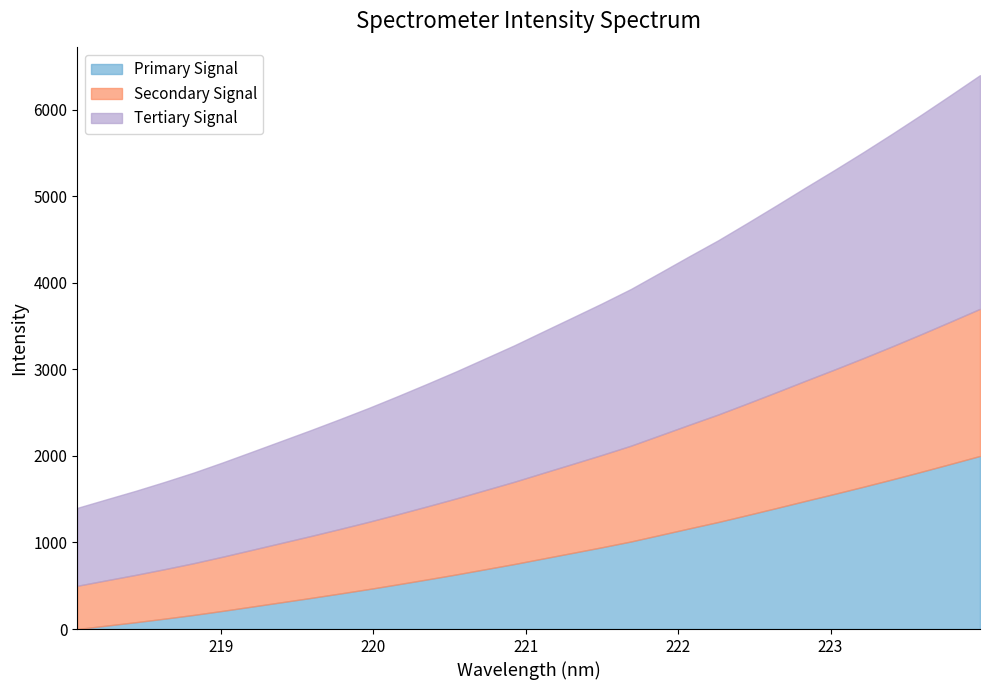

What position from the left is 220.3533?

13